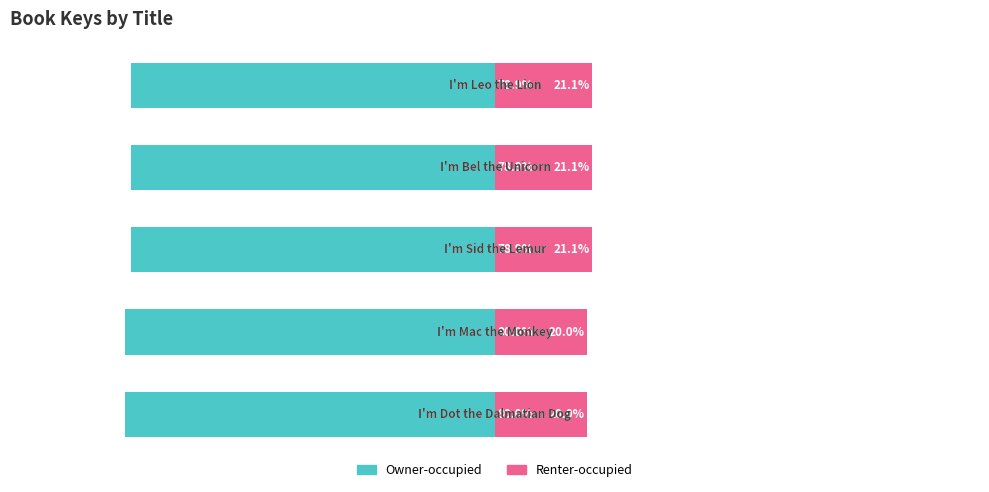

Which series has the largest range (max minus min)?

Renter-occupied